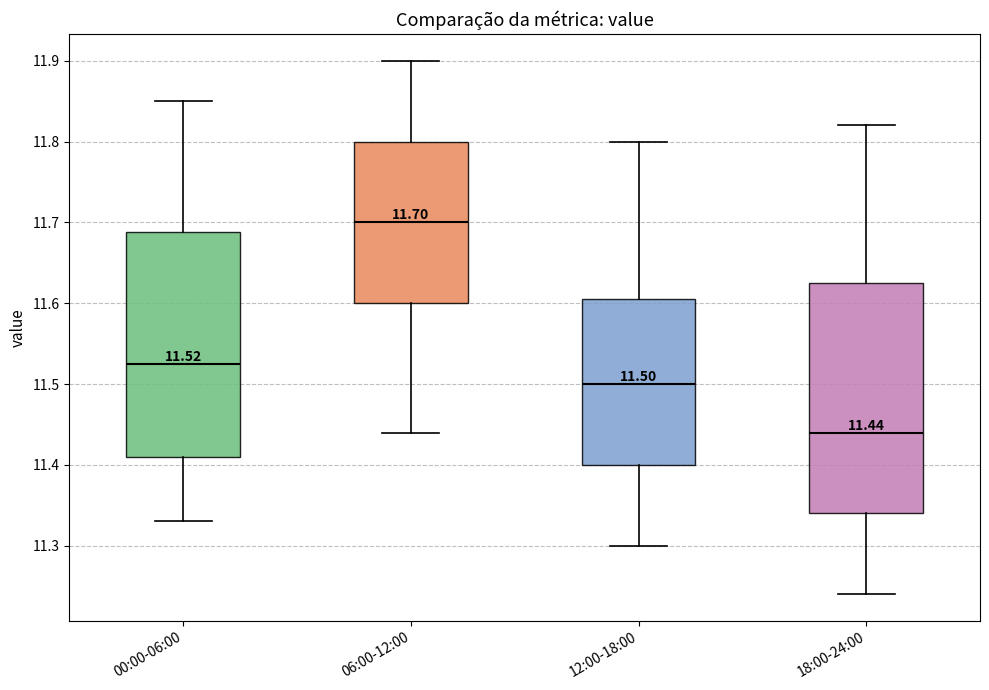

Which box's median line is the lowest?

18:00-24:00